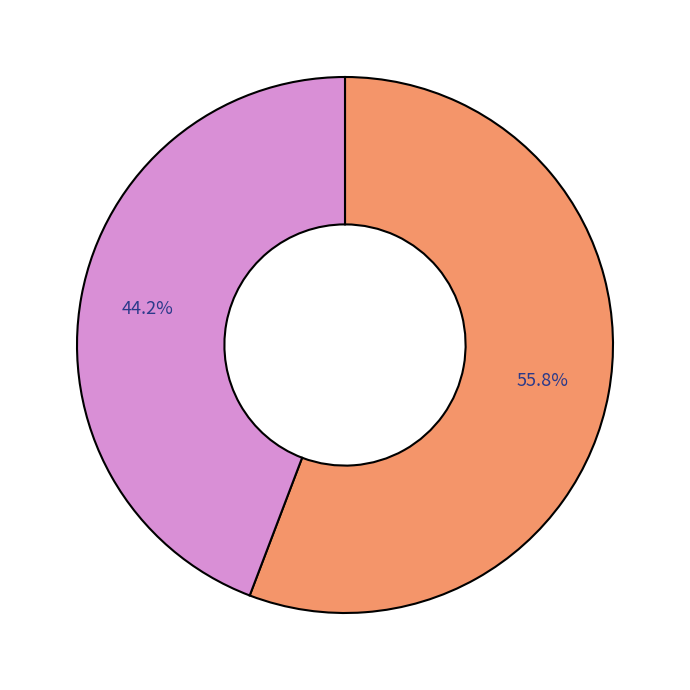

Is there any slice that represents more than half of the pie?

Yes